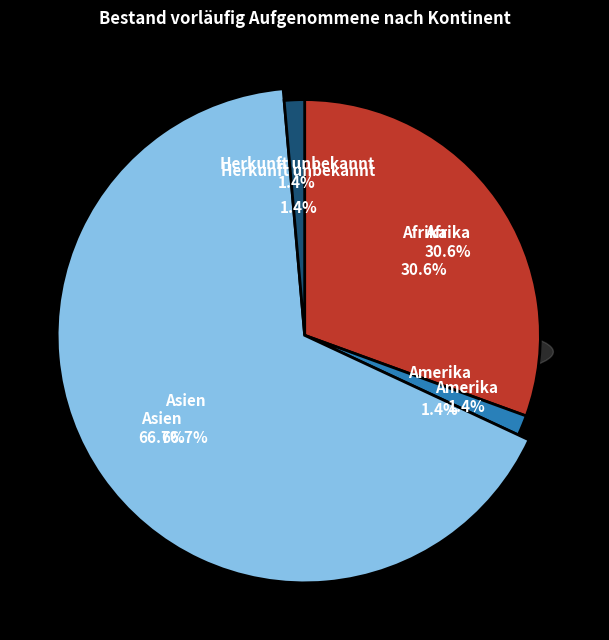

What percentage is the Herkunft unbekannt slice, to the nearest percent?

1%